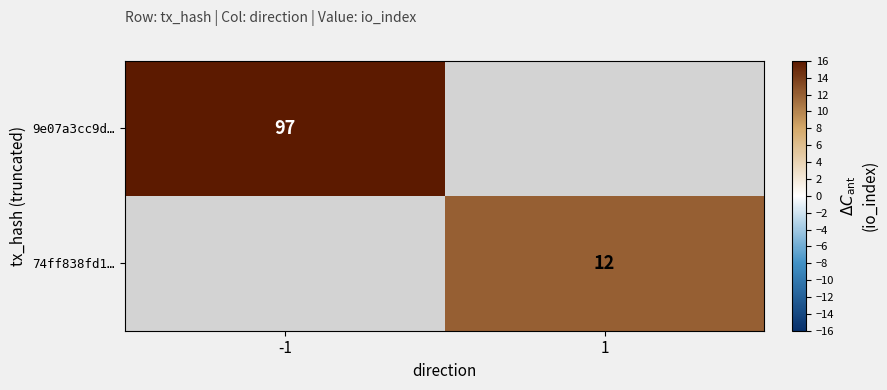

The 74ff838fd1… series shows 12 at 1. True or false?

True